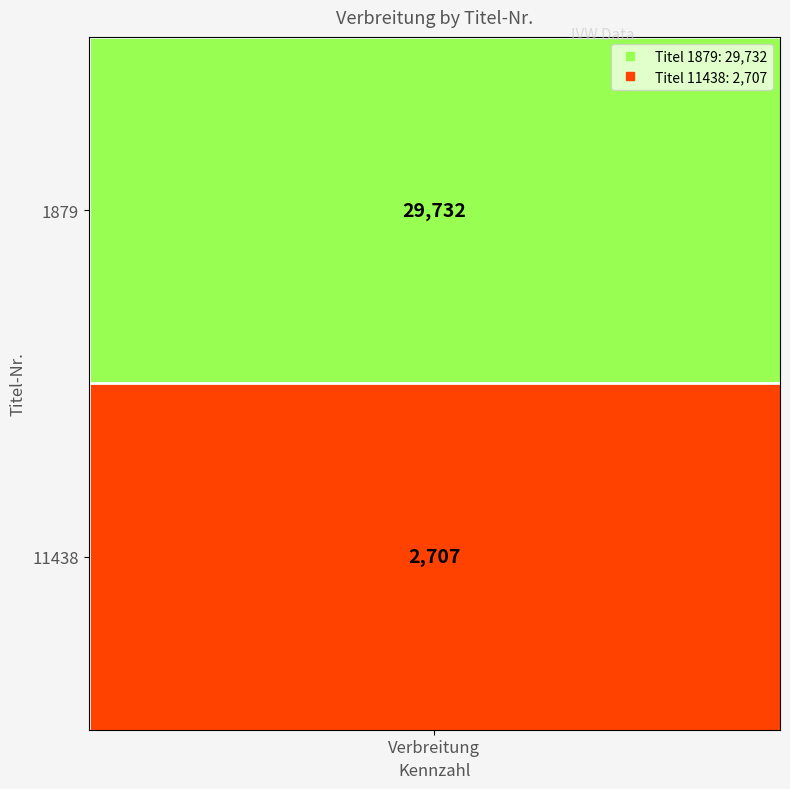

Is it true that 11438 equals 15414 at 0?

False